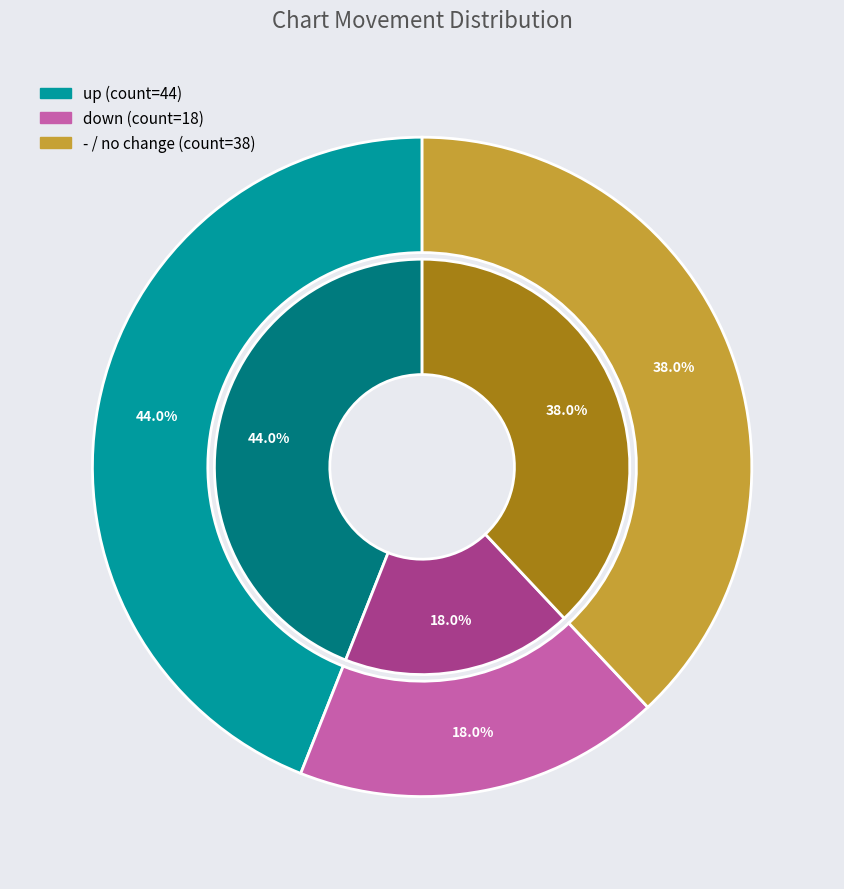

What is the smallest slice in the pie chart?

down